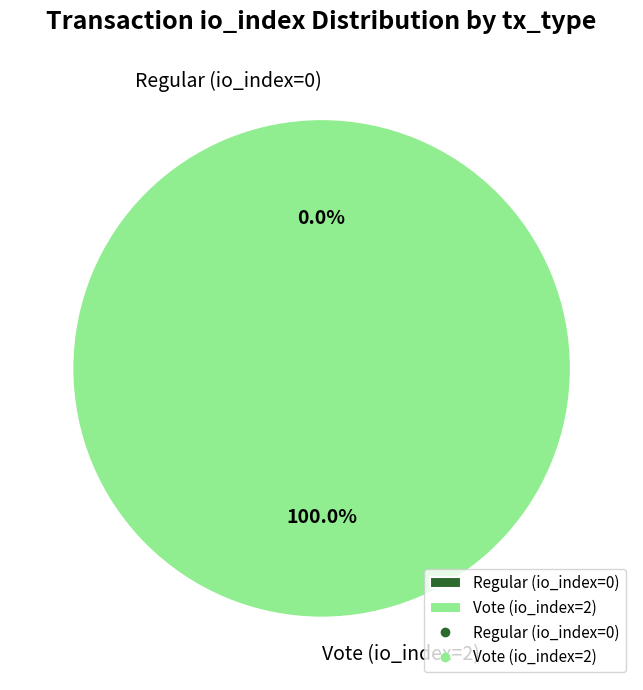

Is Vote (io_index=2) the majority of the pie?

Yes